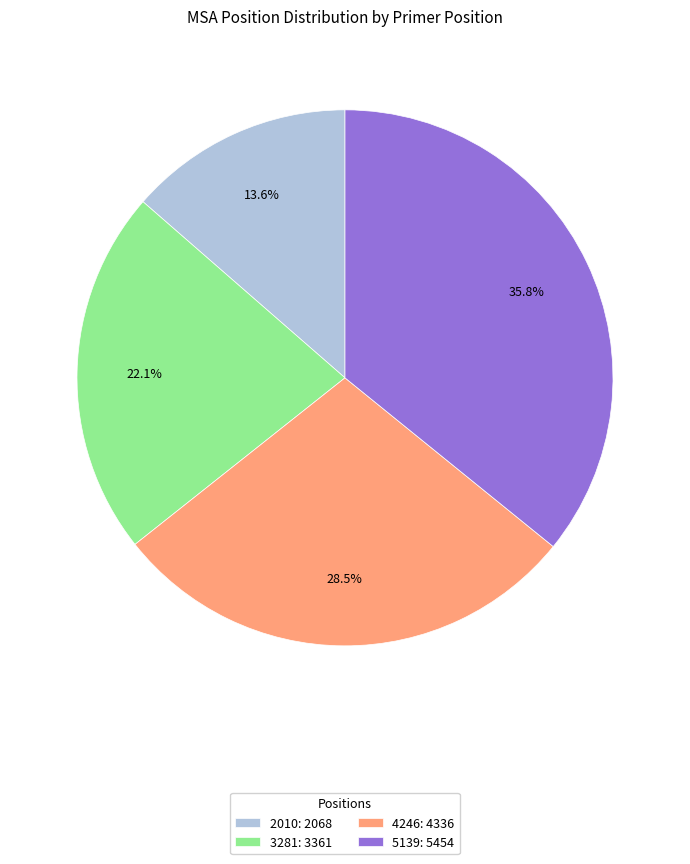

Is there a majority slice in this chart?

No